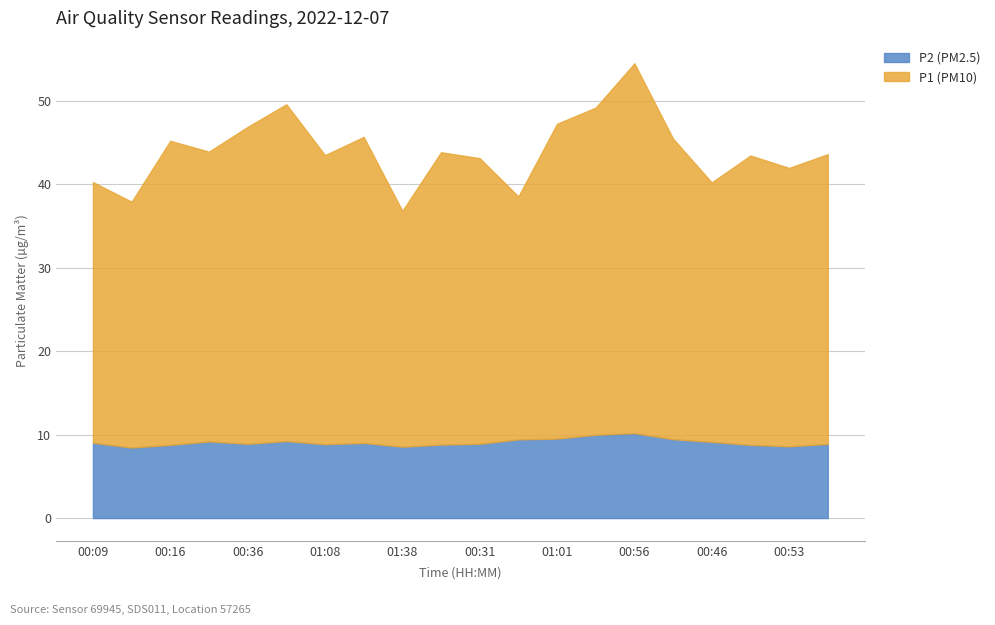

The value of P1 at 00:19 is 47.2. True or false?

False